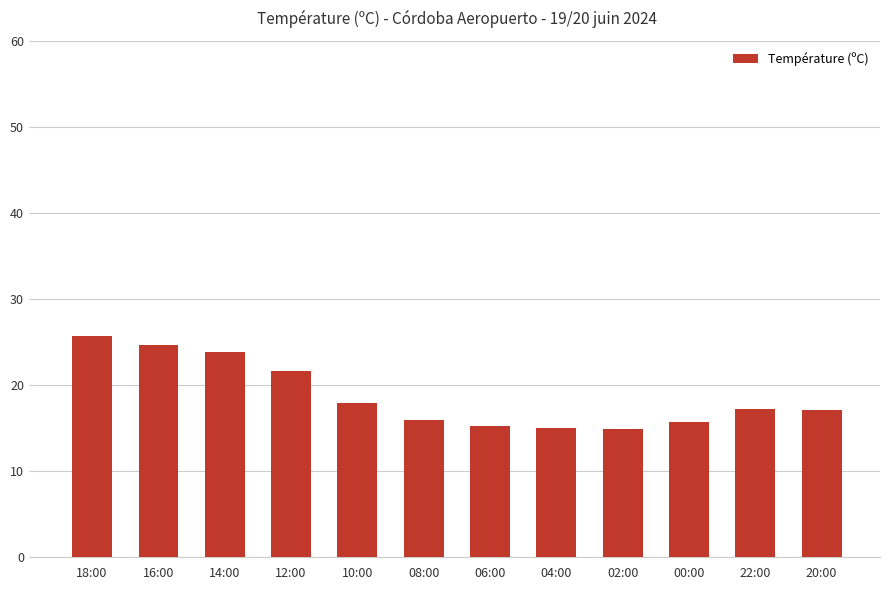

What is the ratio of the value at 18:00 to the value at 08:00?

1.6